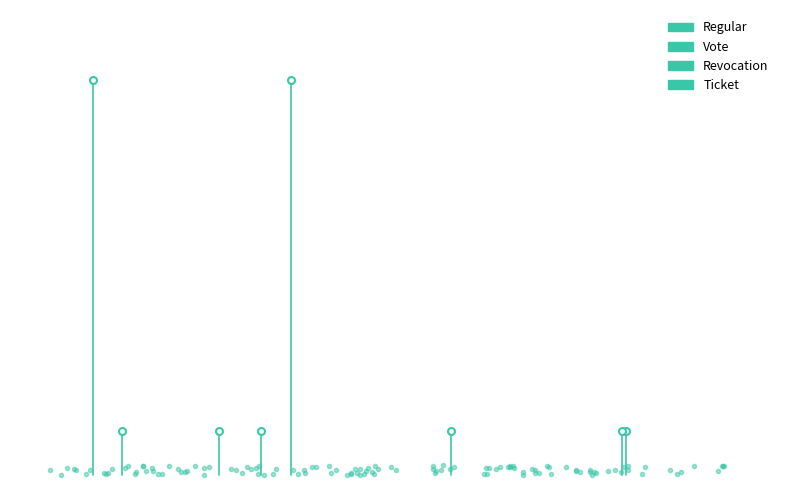

Which series has the largest total across all categories?

Regular